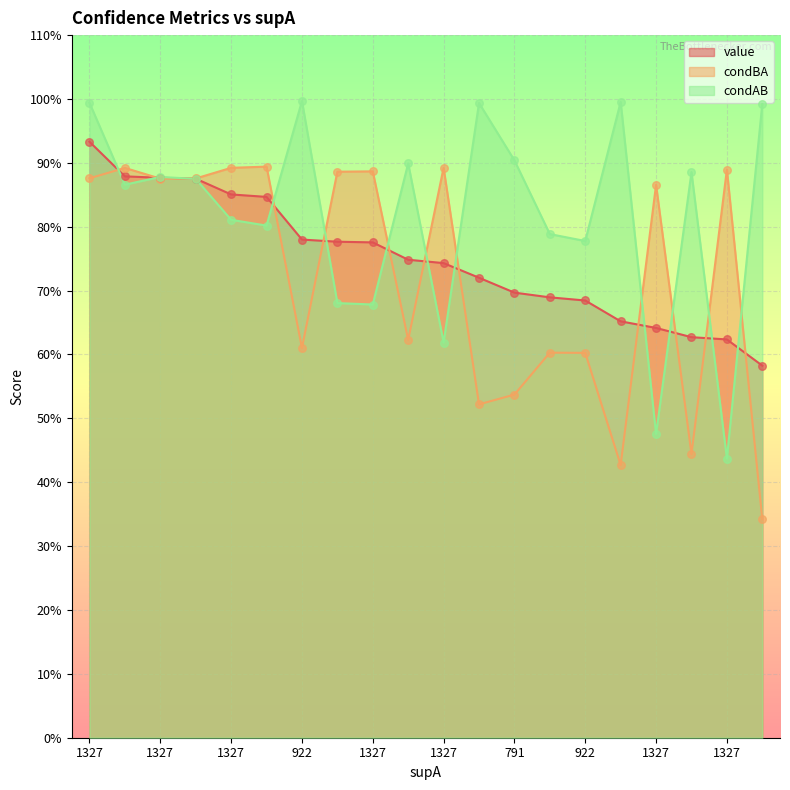

At how many categories does at least one series exceed 0?

20